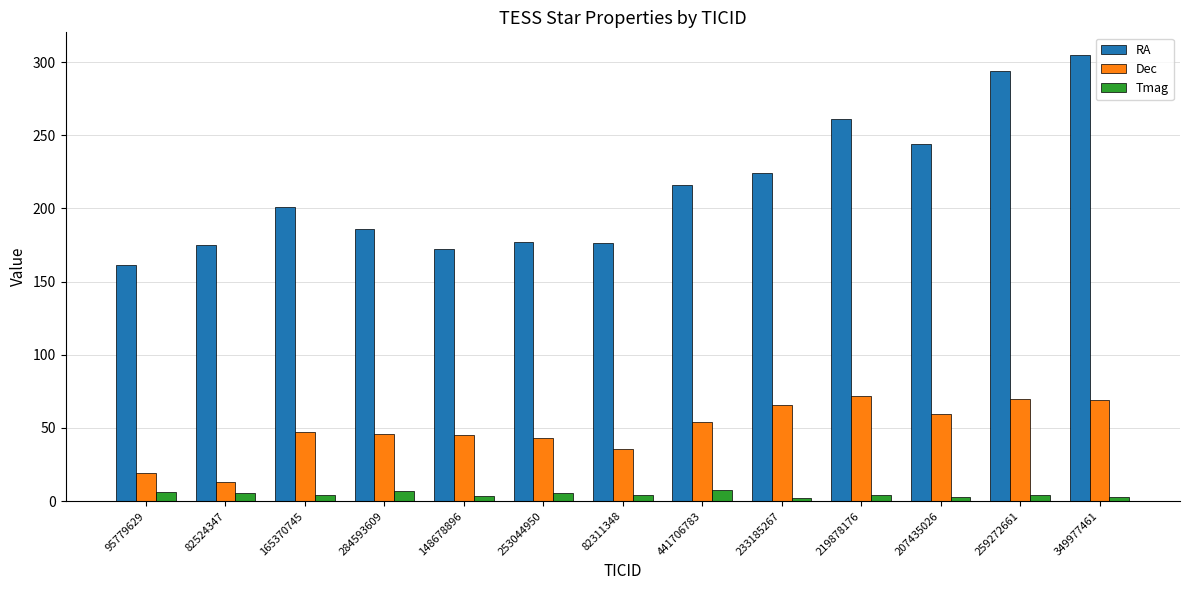

What position from the left is 95779629?

1